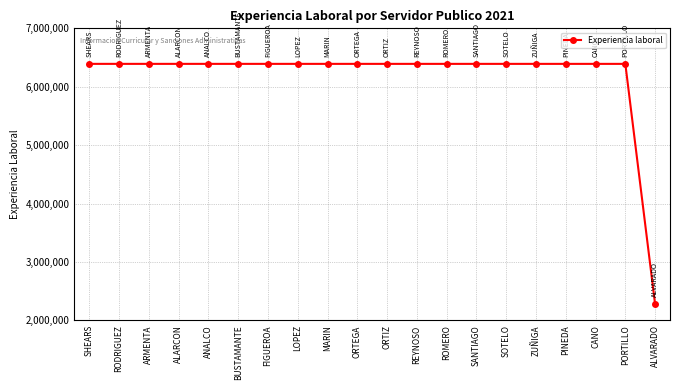

What is the change in value from MARIN to SANTIAGO?

-47